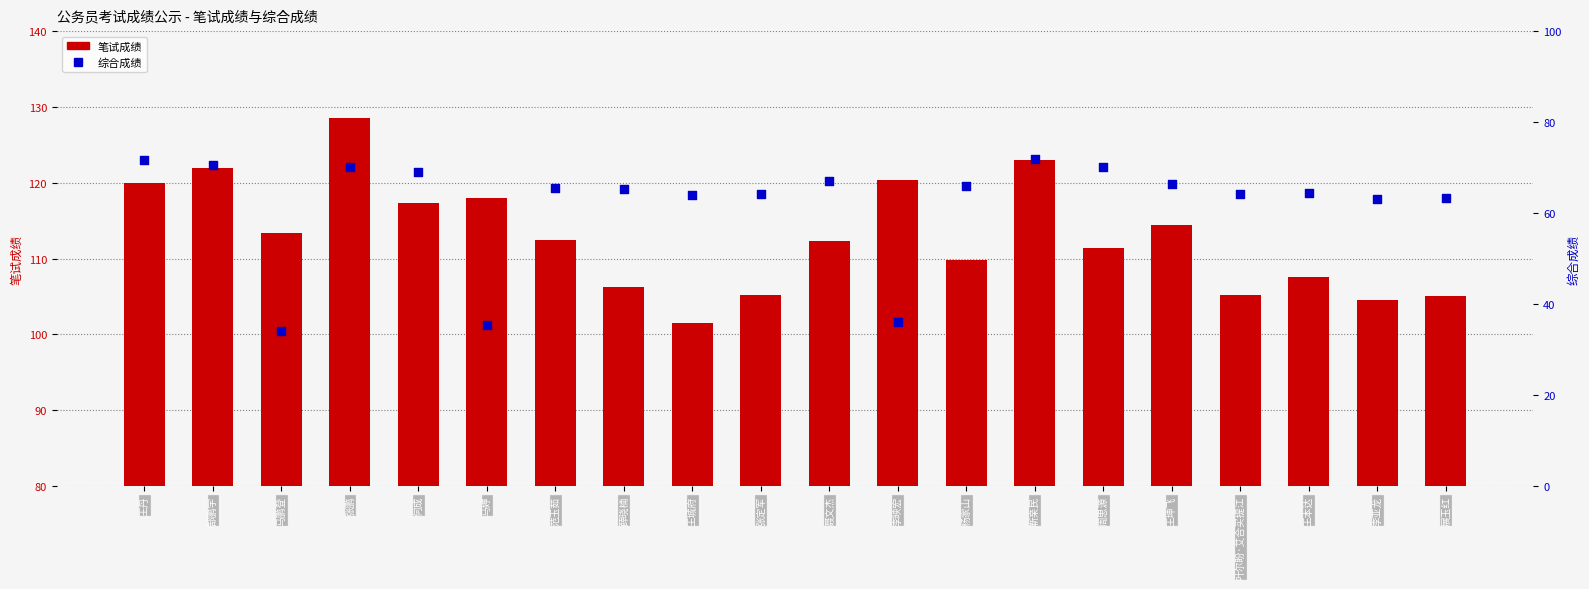

Which series has the widest spread of Y values?

综合成绩